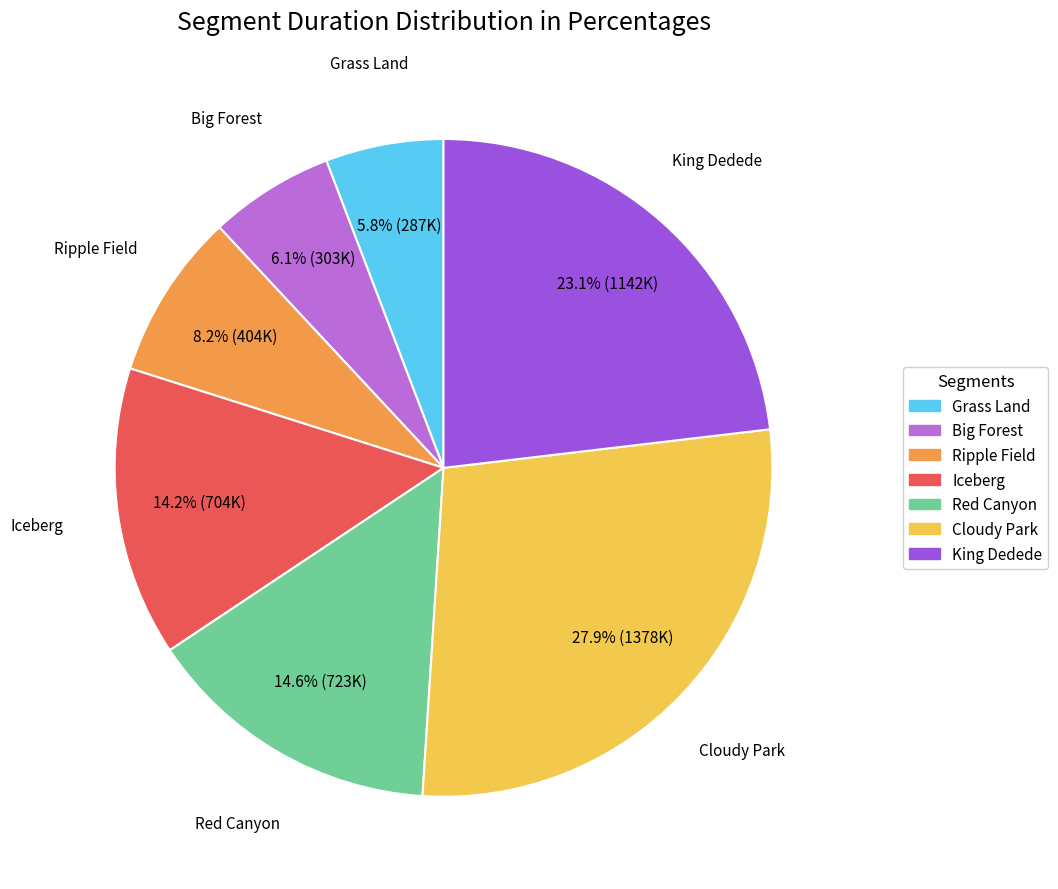

Does King Dedede represent more than half of the total?

No